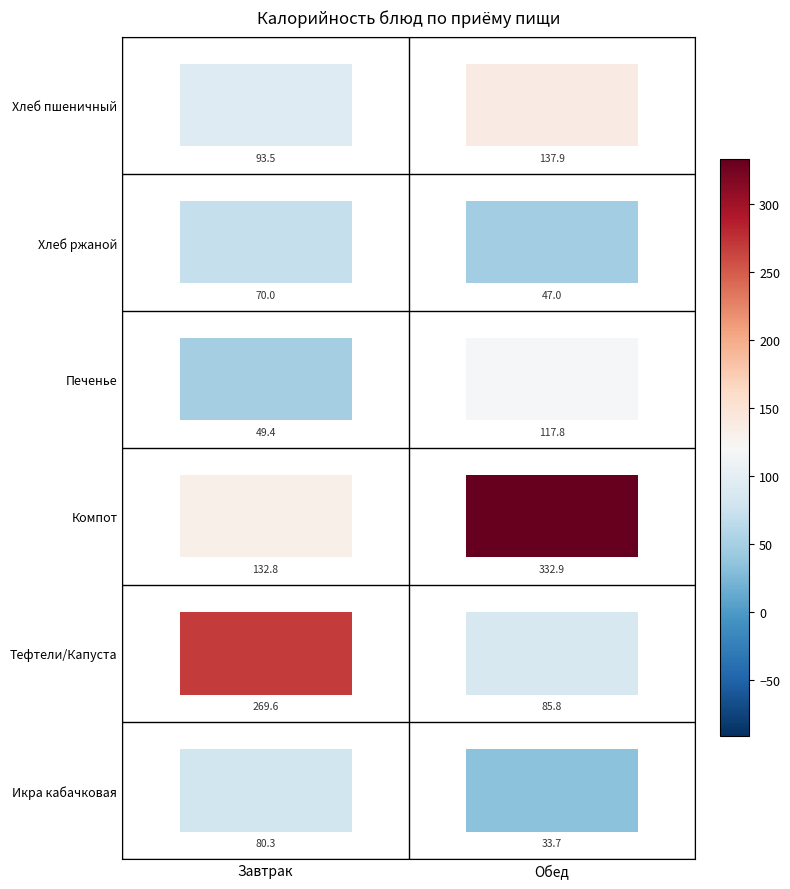

How many values in the Завтрак series exceed 93?

3